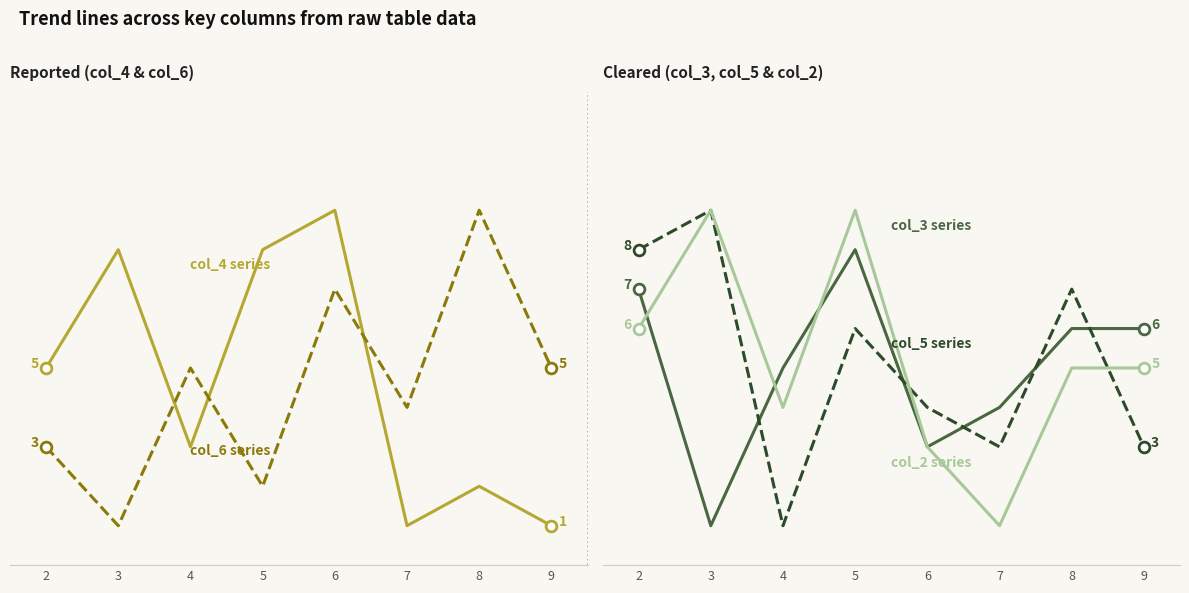

What is the total value across all series at 3?

28